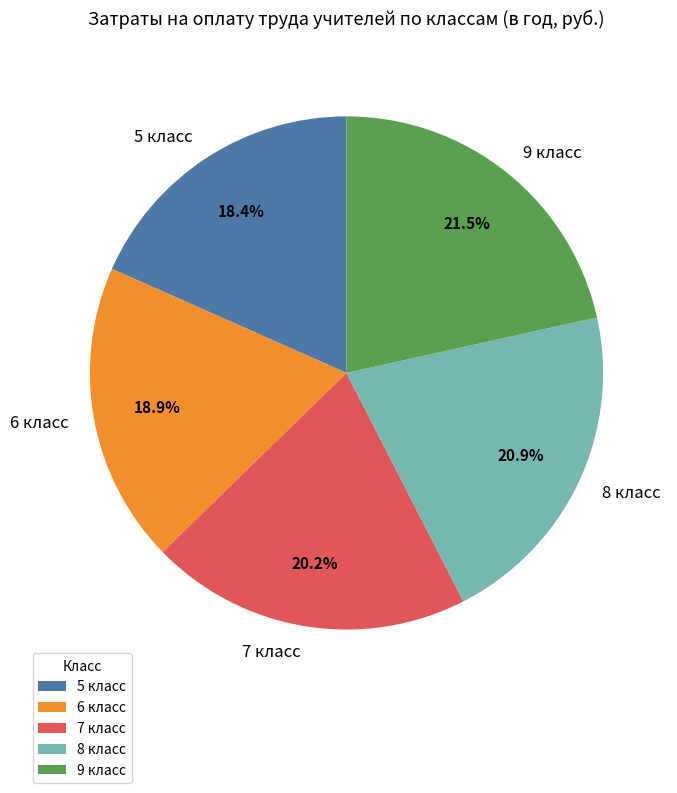

Is there a majority slice in this chart?

No